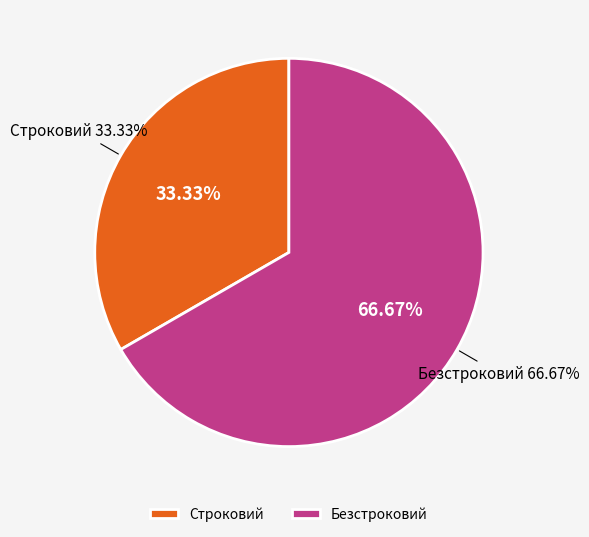

What portion of the pie excludes Безстроковий?

33.3%